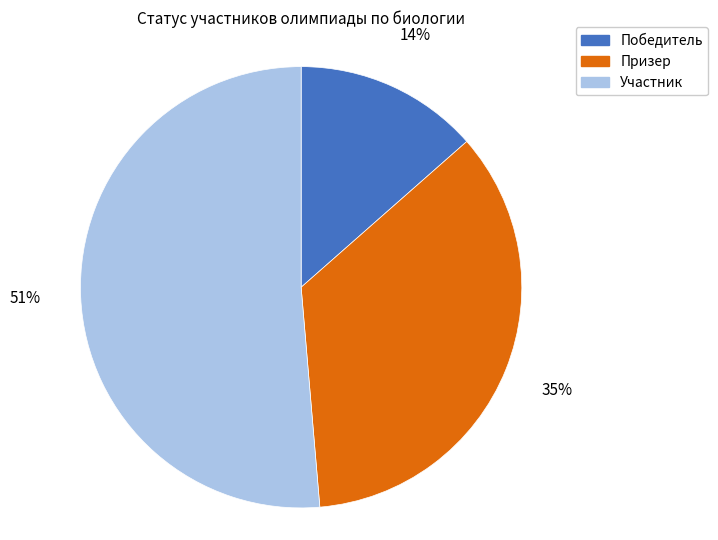

To the nearest percent, what percentage of the pie is Участник?

51%